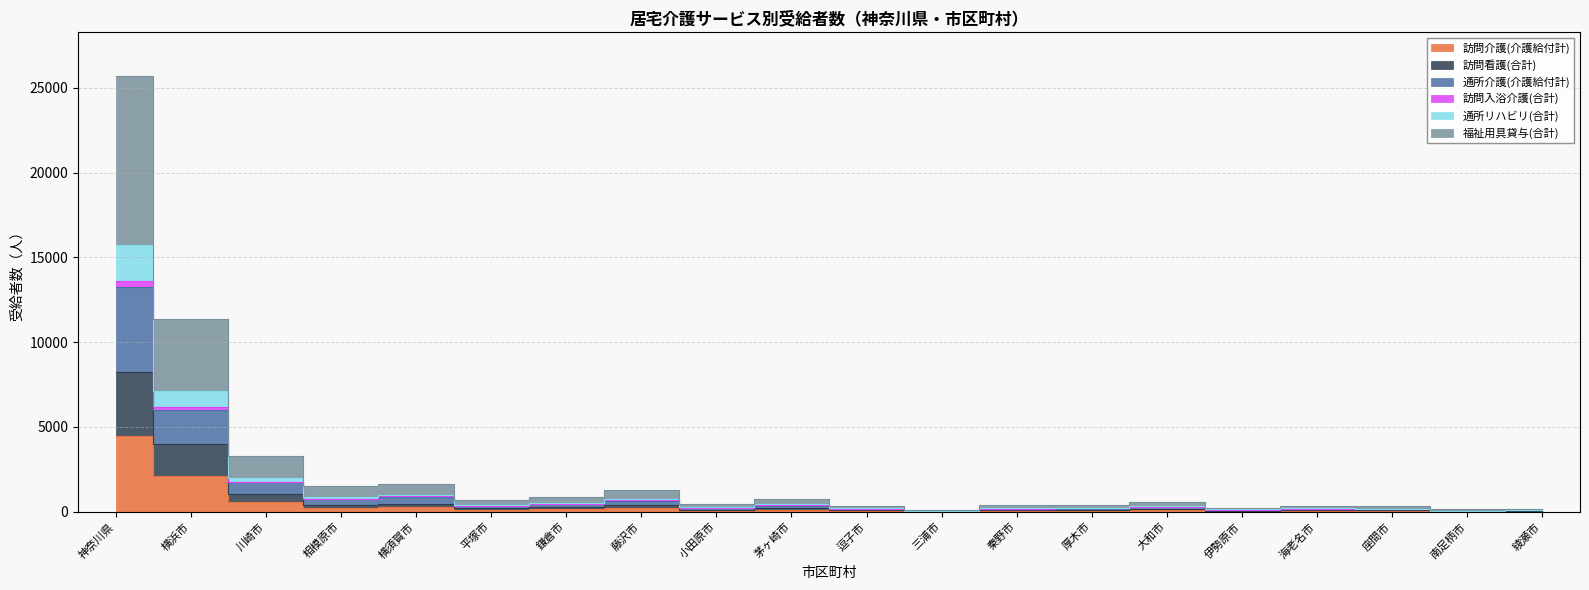

What is the greatest value displayed?

25701